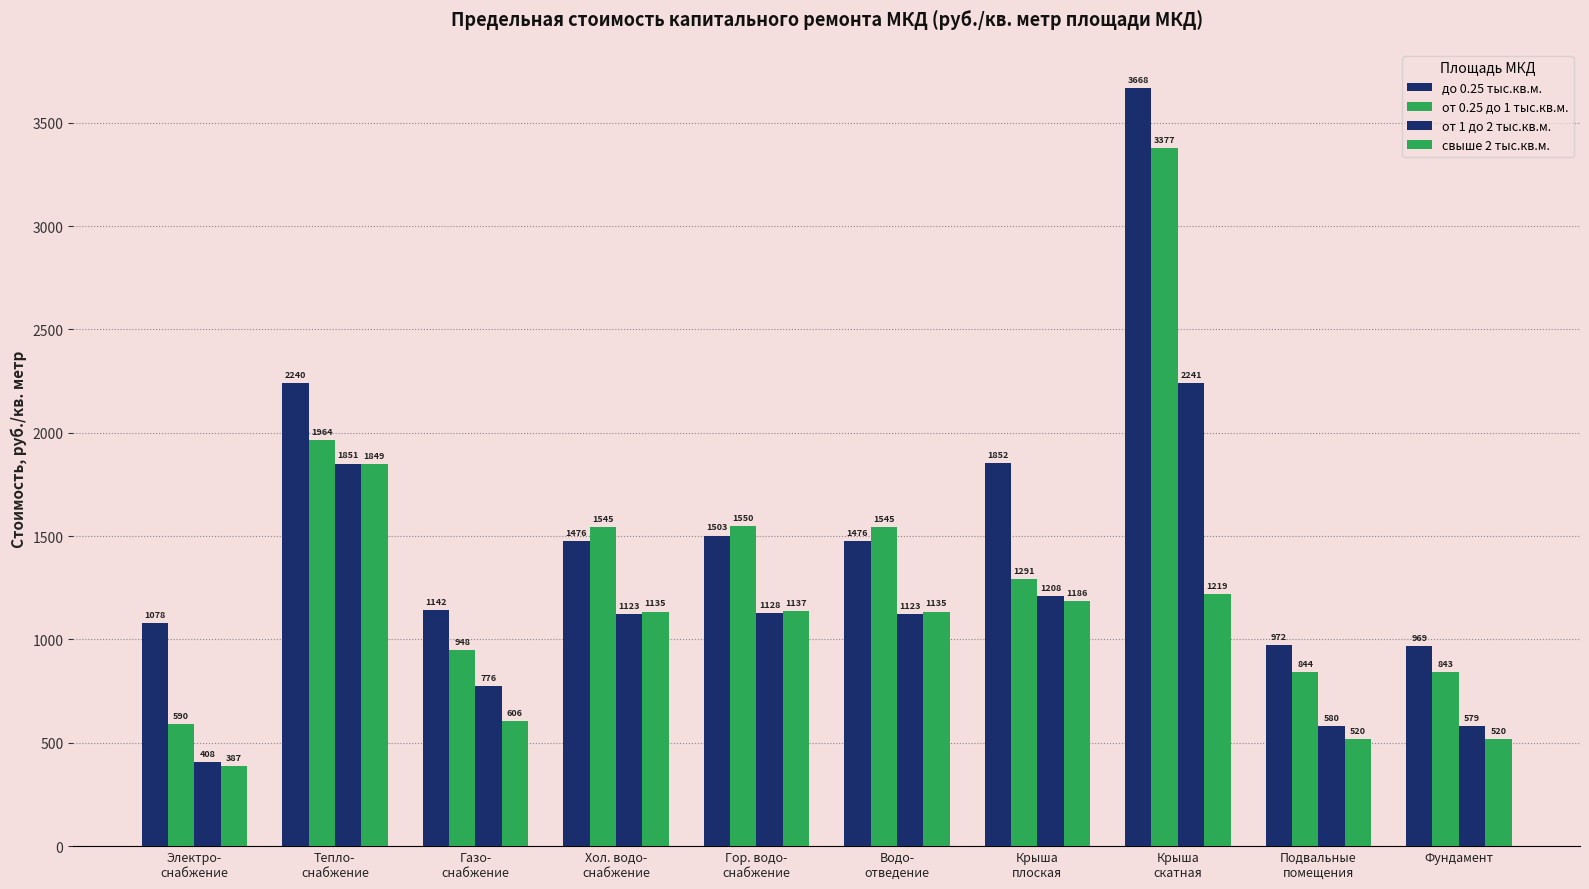

What is the sum of all свыше 2 тыс.кв.м. values?

9692.3